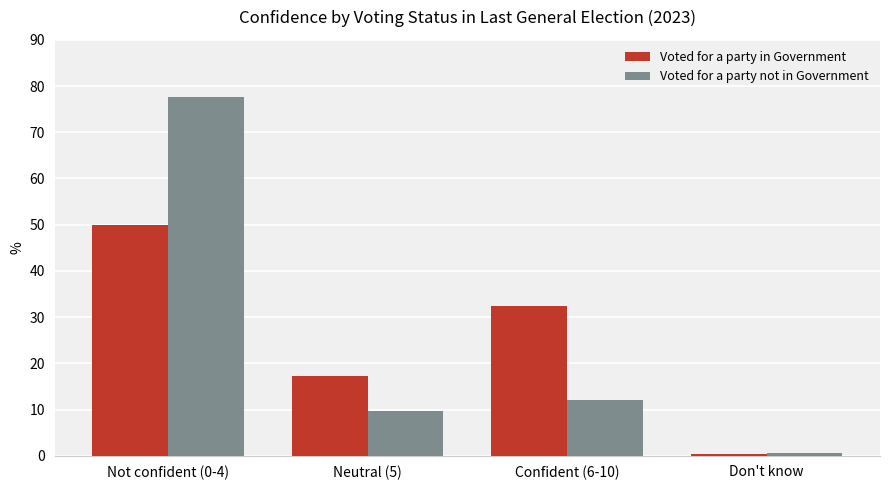

What is the average value of the Voted for a party not in Government series?

25.0